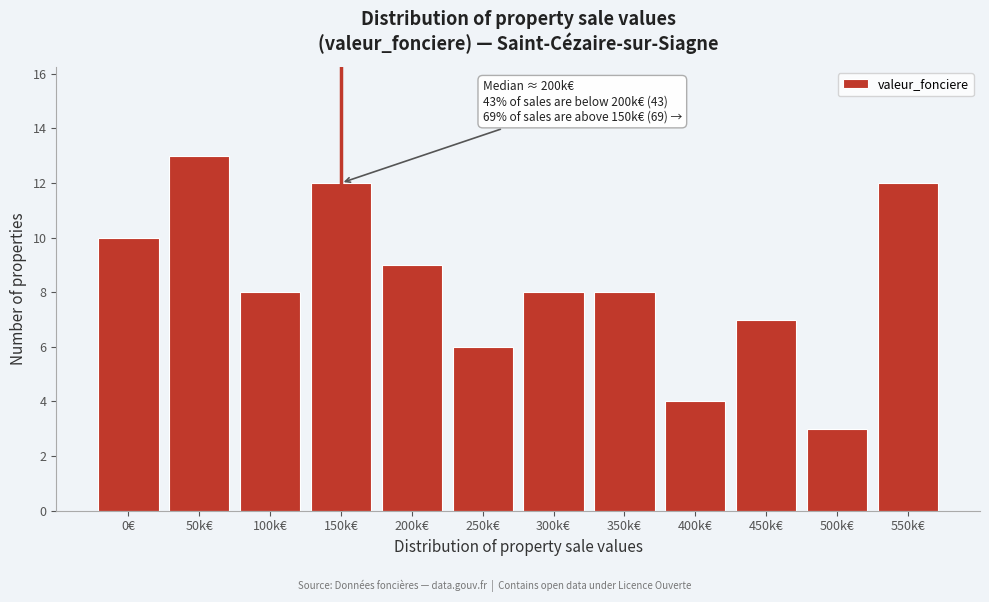

Reading right to left, what are all the values shown in this chart?

12	3	7	4	8	8	6	9	12	8	13	10